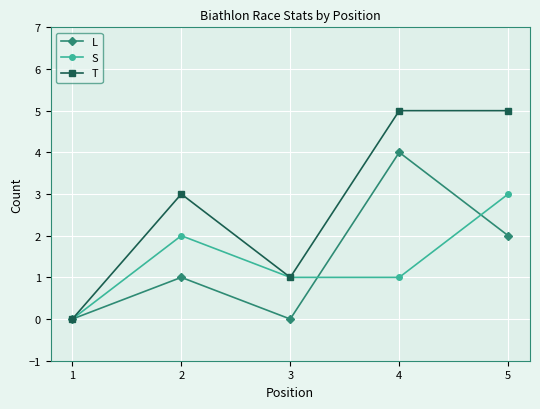

The S series shows 3 at 5. True or false?

True